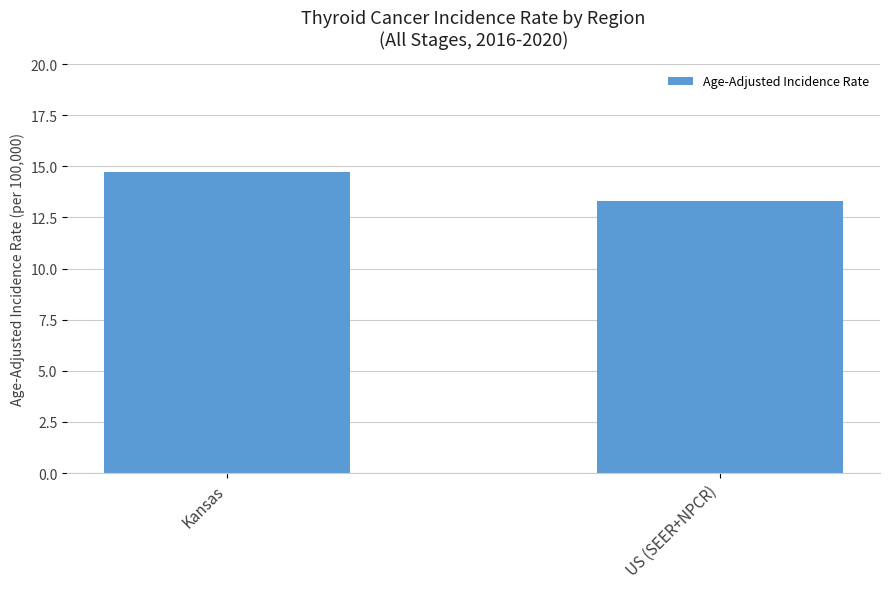

Does the chart contain any negative values?

No